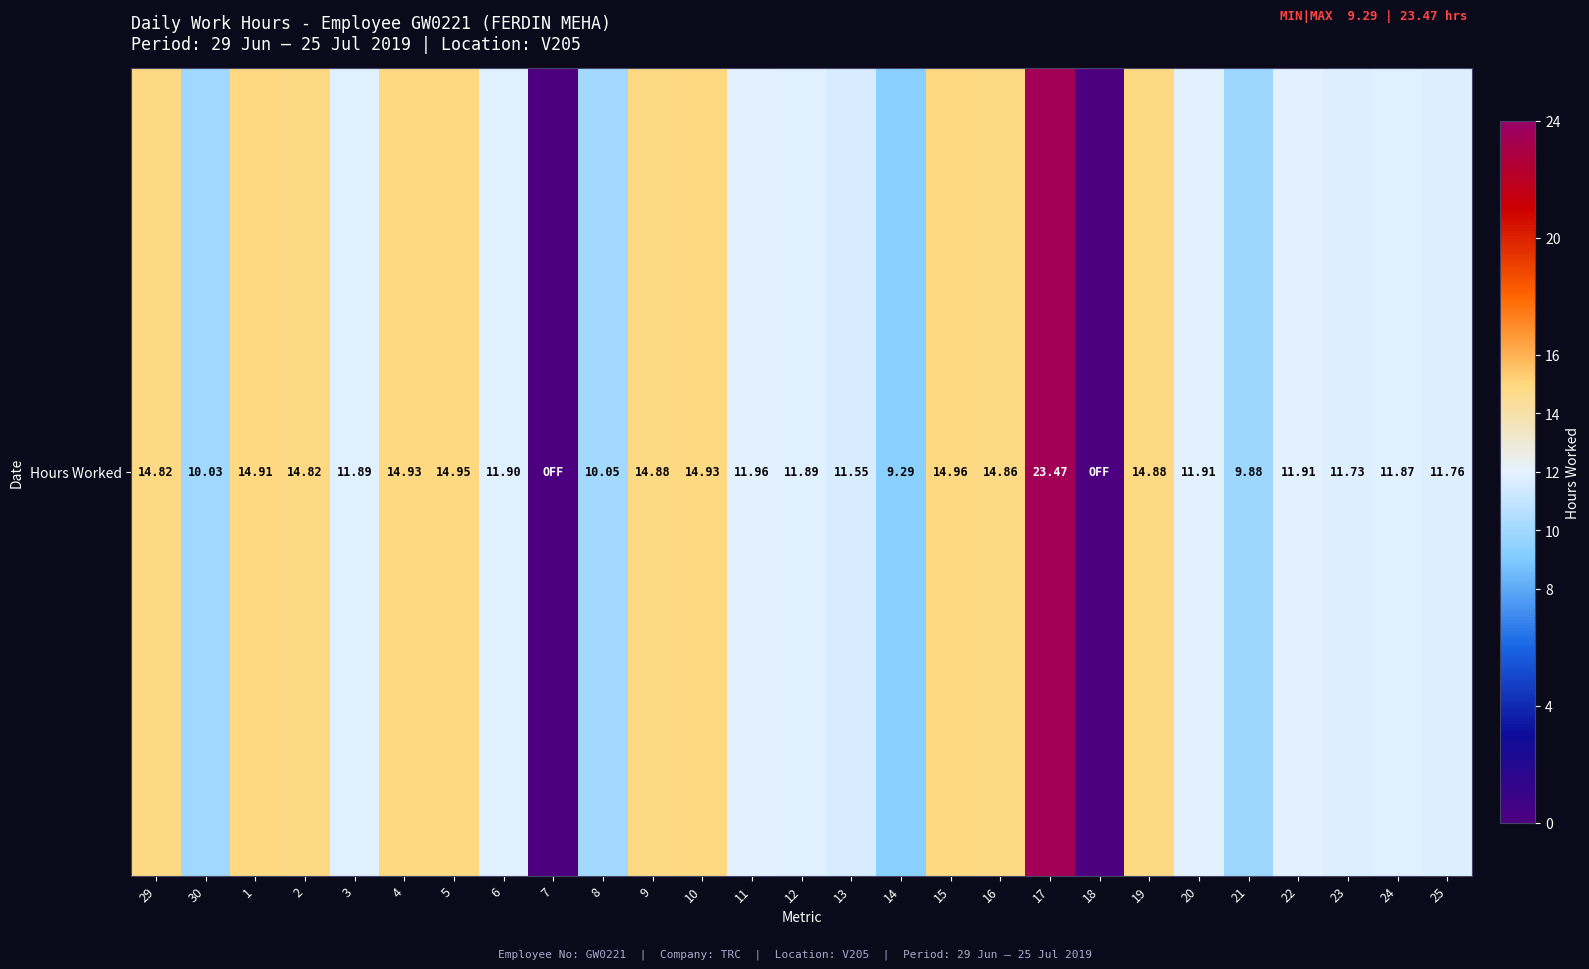

Rank the categories by value from lowest to highest.

7, 18, 14, 21, 30, 8, 13, 23, 25, 24, 3, 12, 6, 20, 22, 11, 29, 2, 16, 9, 19, 1, 4, 10, 5, 15, 17